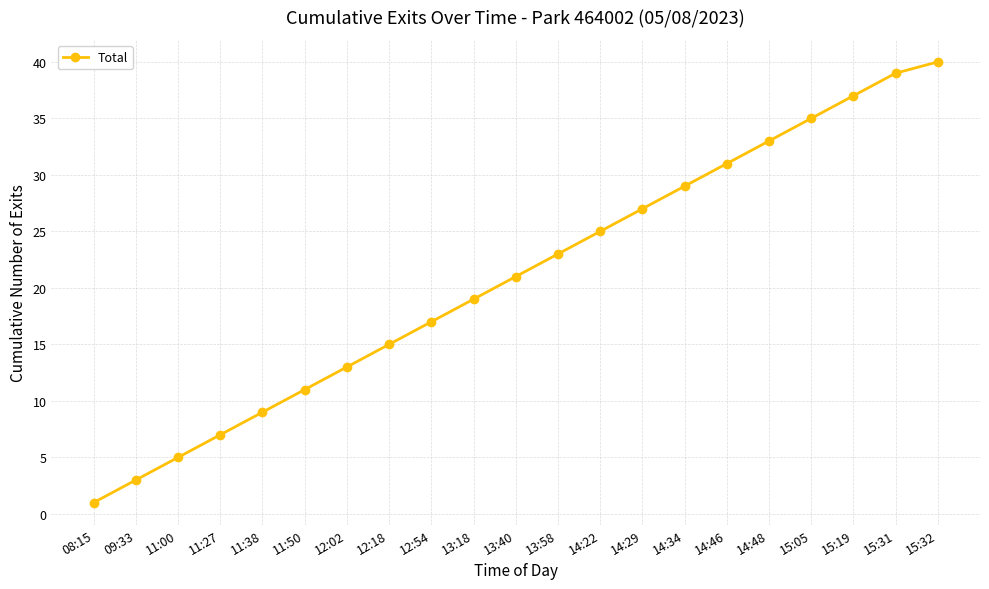

Between 15:05 and 15:32, which is larger?

15:32